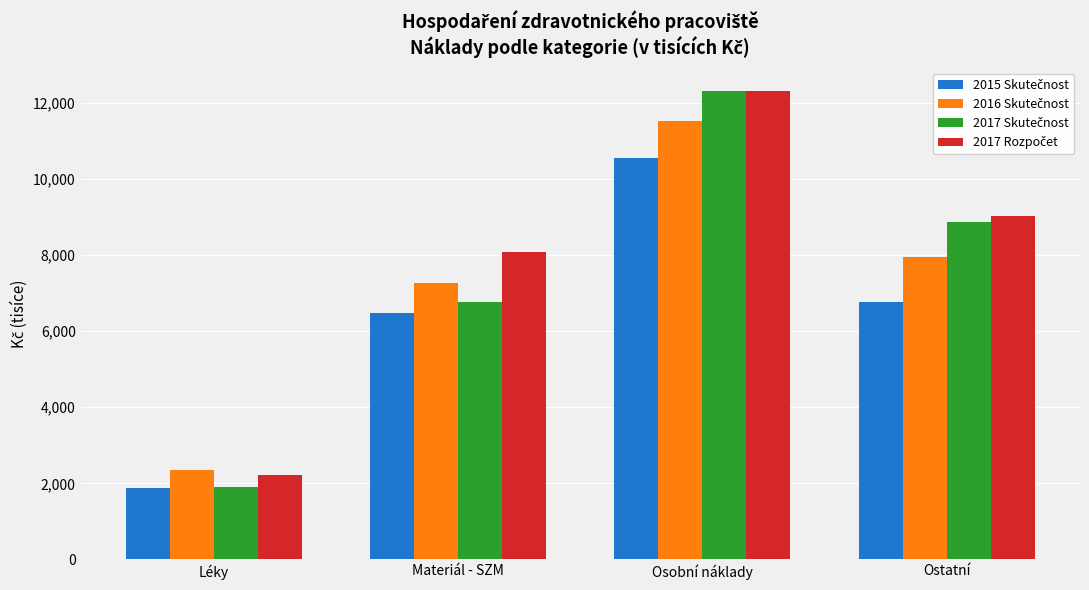

At which category is the sum across all series the highest?

Osobní náklady